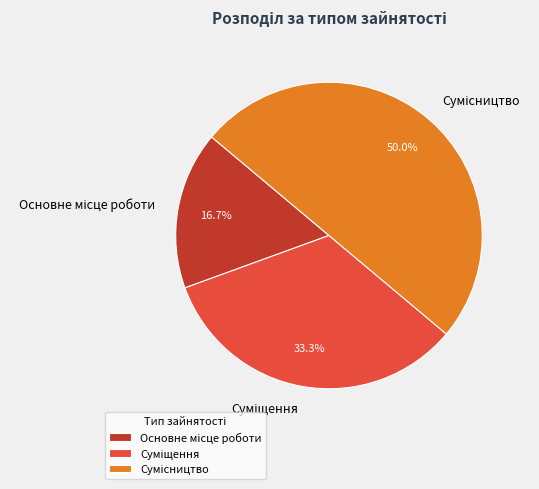

Is there any slice that represents more than half of the pie?

No